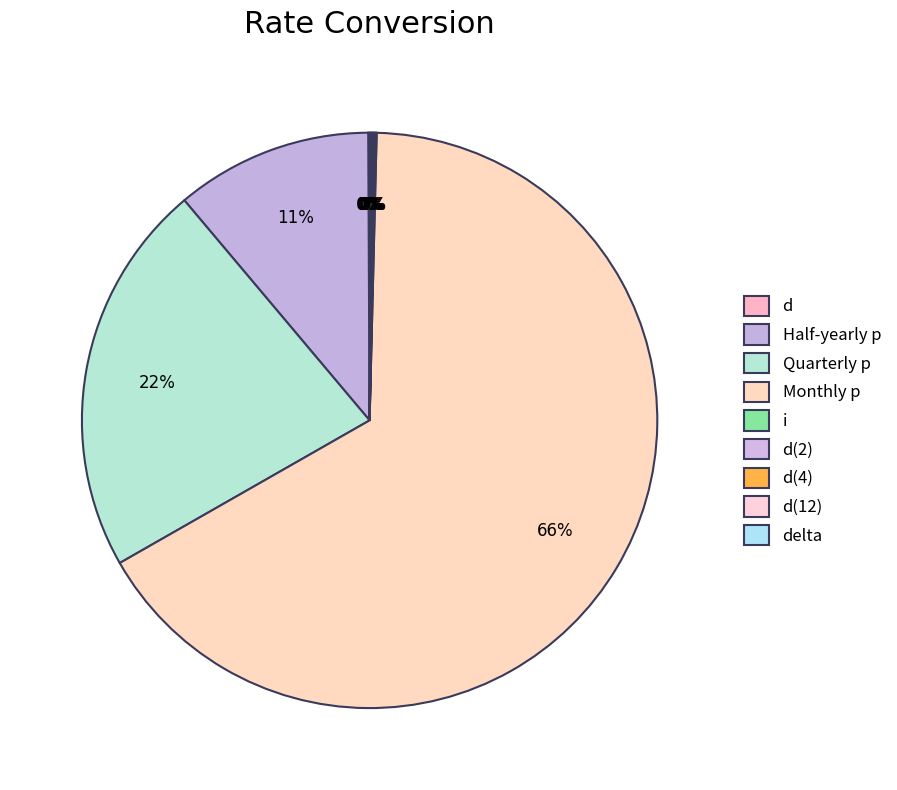

Does any single category account for the majority?

Yes